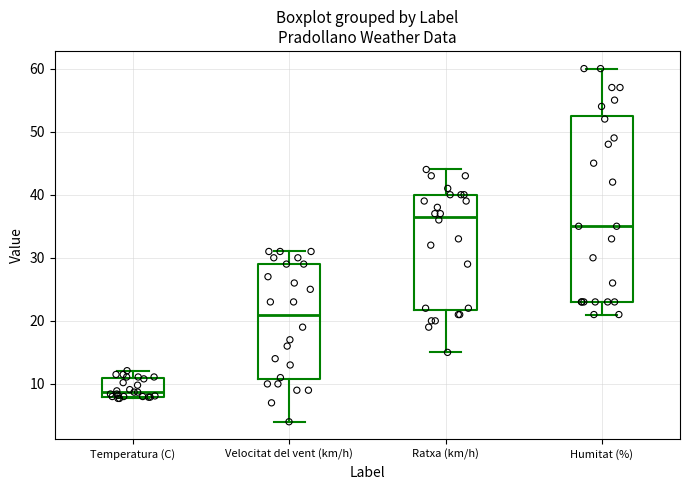

Reading left to right, read every box against the y-axis: the position of its median line, the range the box covers, and the ends of its whiskers. The values are not printed on the chart, so give them approximately, as read against the axis.

Temperatura (C): median 9, box 8 to 11, whiskers 8 to 12
Velocitat del vent (km/h): median 21, box 11 to 29, whiskers 4 to 31
Ratxa (km/h): median 37, box 22 to 40, whiskers 15 to 44
Humitat (%): median 35, box 23 to 53, whiskers 21 to 60